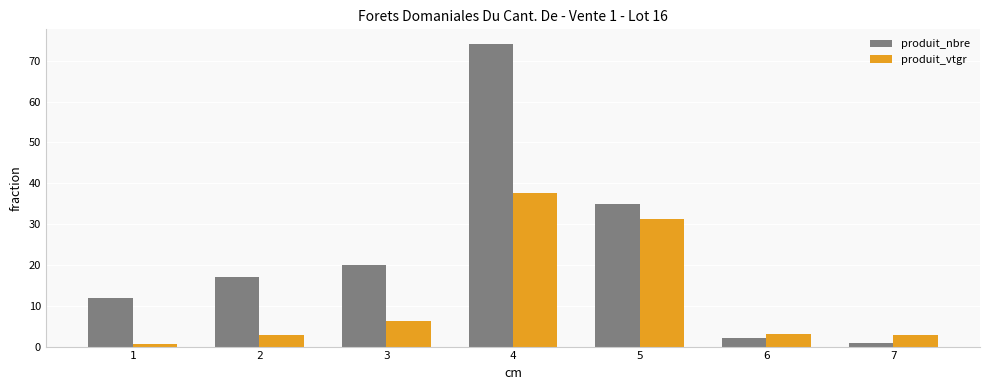

Which series has the largest total across all categories?

produit_nbre